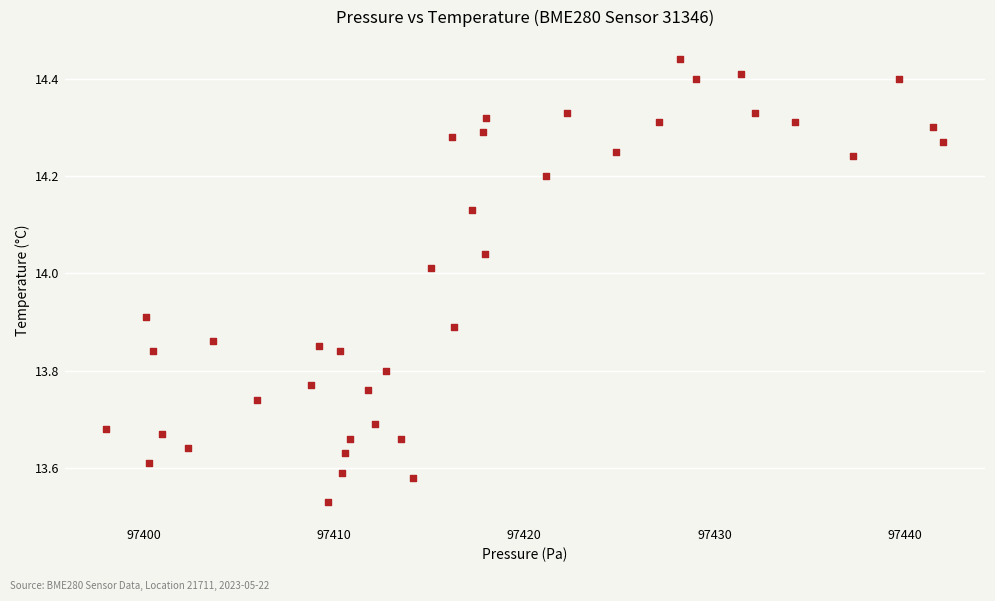

What is the range of Y values (max minus min)?

0.9